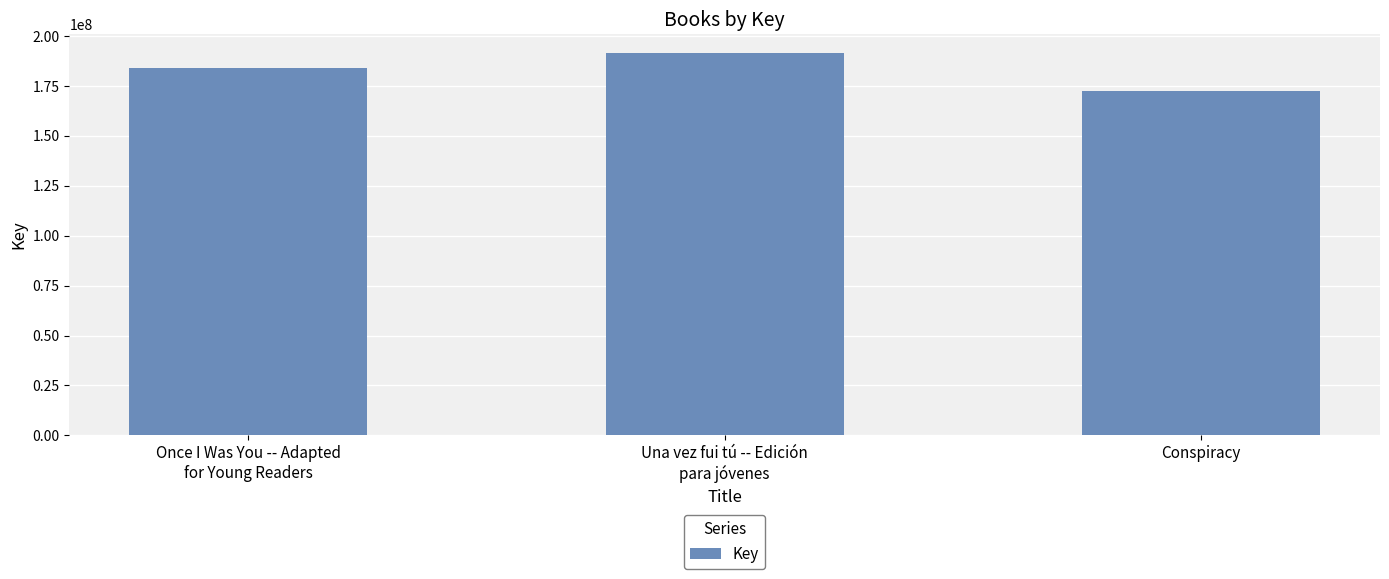

List the labels in order of value, smallest first.

Conspiracy, Once I Was You -- Adapted
for Young Readers, Una vez fui tú -- Edición
para jóvenes